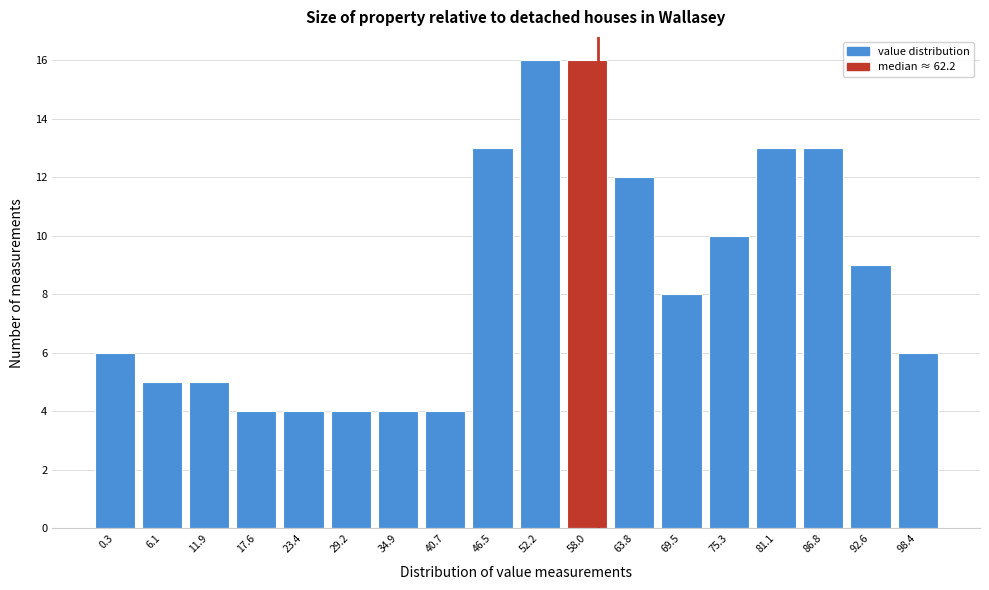

Reading left to right, extract all data points from this chart.

0.3=6	6.1=5	11.9=5	17.6=4	23.4=4	29.2=4	34.9=4	40.7=4	46.5=13	52.2=16	58.0=16	63.8=12	69.5=8	75.3=10	81.1=13	86.8=13	92.6=9	98.4=6